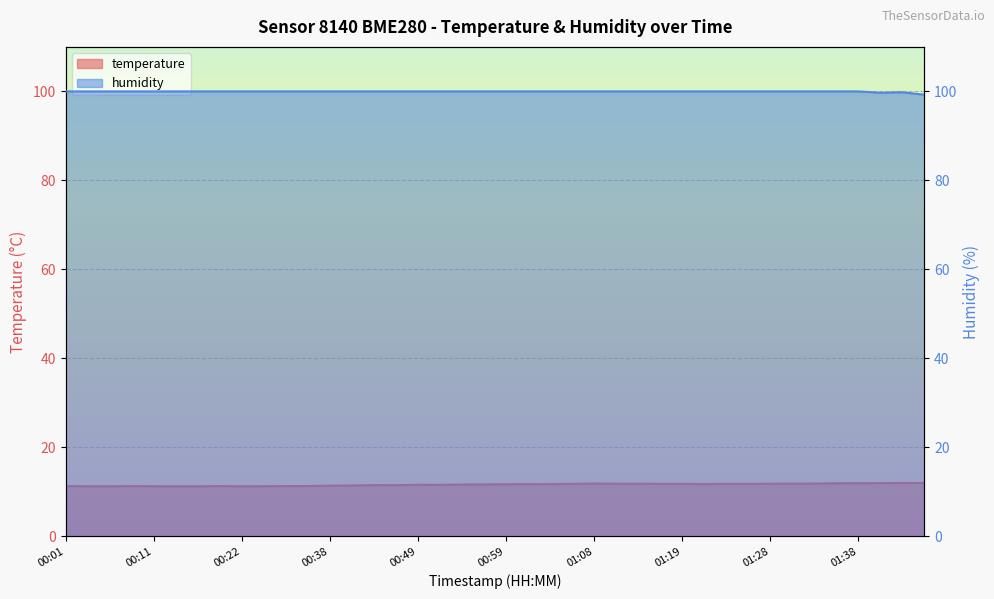

True or false: humidity and temperature cross at least once.

False